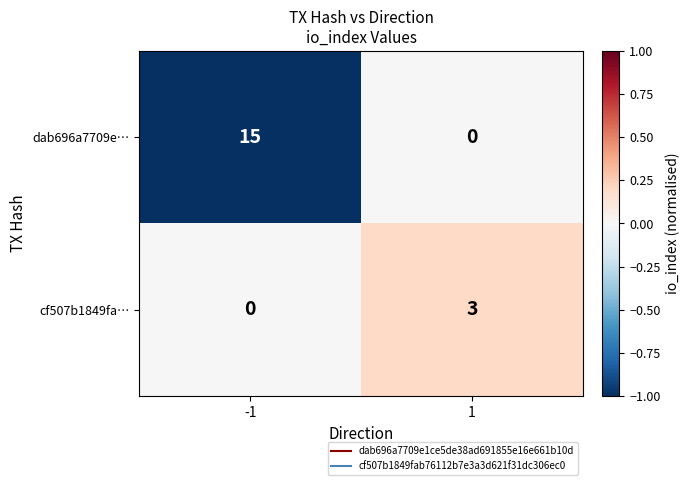

Reading right to left, transcribe all the data shown in this chart.

dab696a7709e…: 0	15
cf507b1849fa…: 3	0